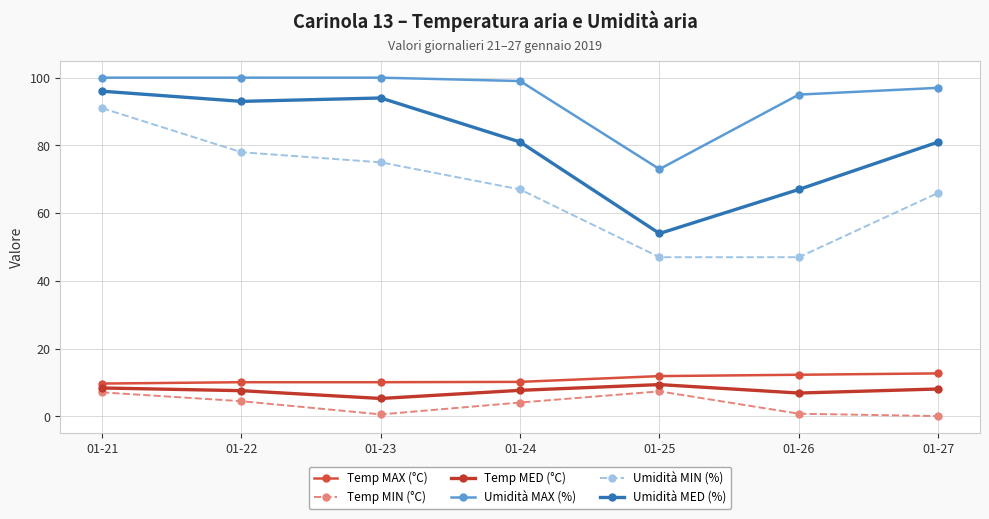

In Umidità MAX (%), how many points are lower than both neighbors (excluding endpoints)?

1